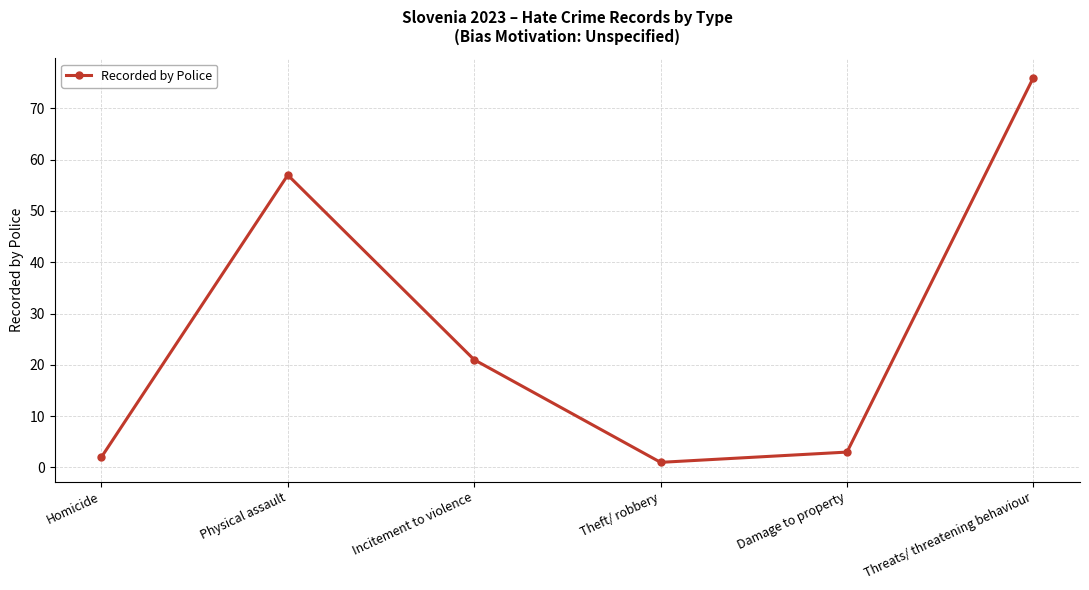

Reading right to left, extract all data points from this chart.

76	3	1	21	57	2